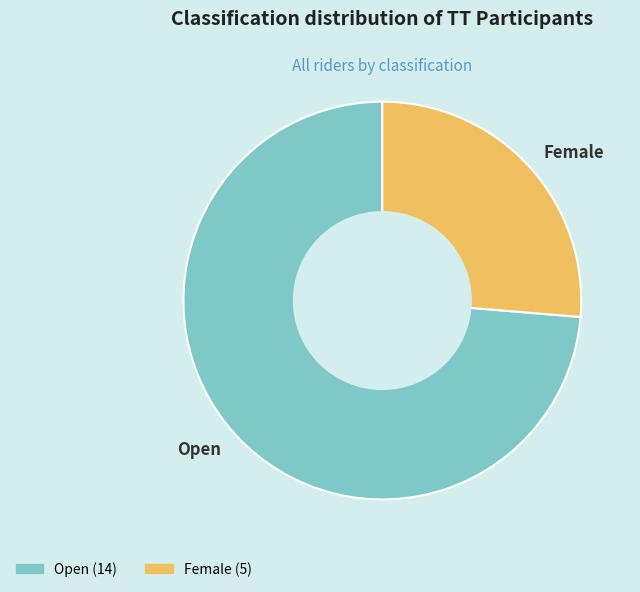

What is the ratio of the value at Open to the value at Female?

2.8